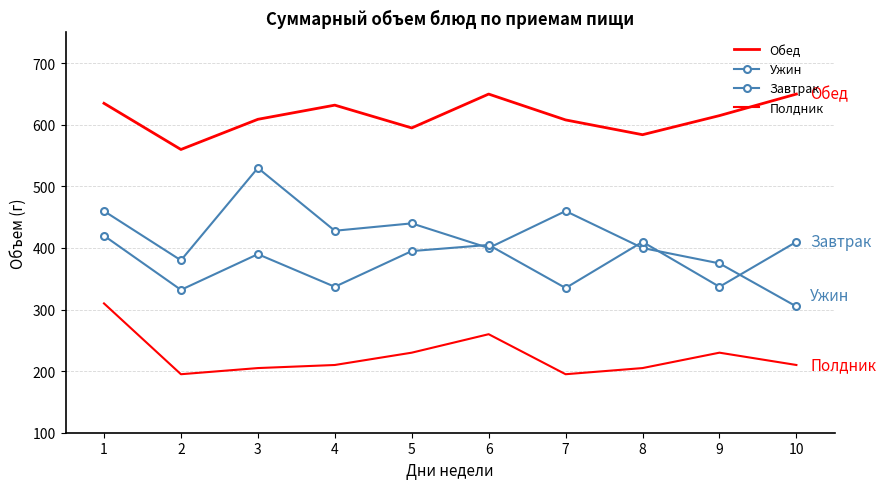

Is the value of Обед at 1 greater than the value of Ужин at 1?

Yes